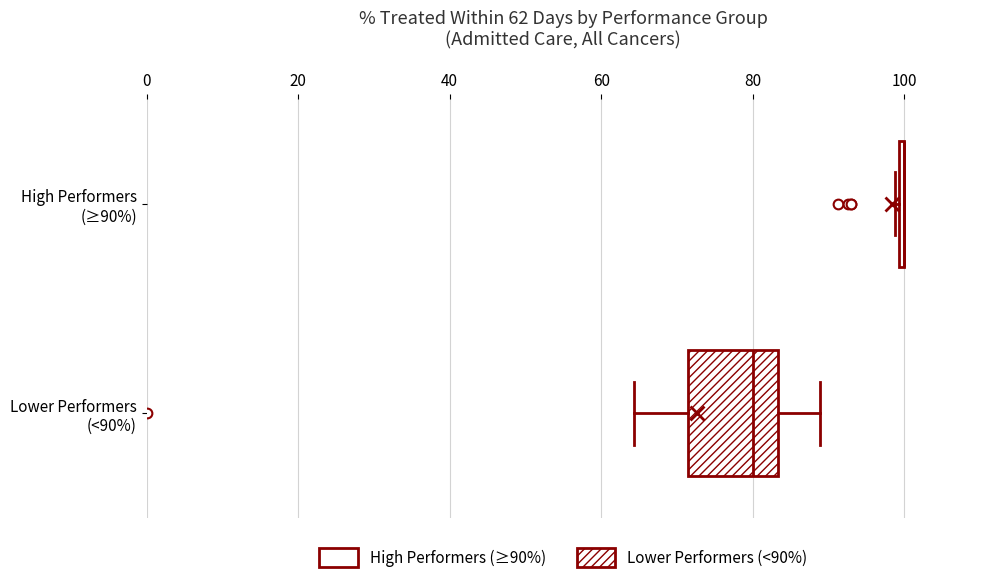

Which box is the widest, from its left edge to its right edge?

Lower Performers (<90%)